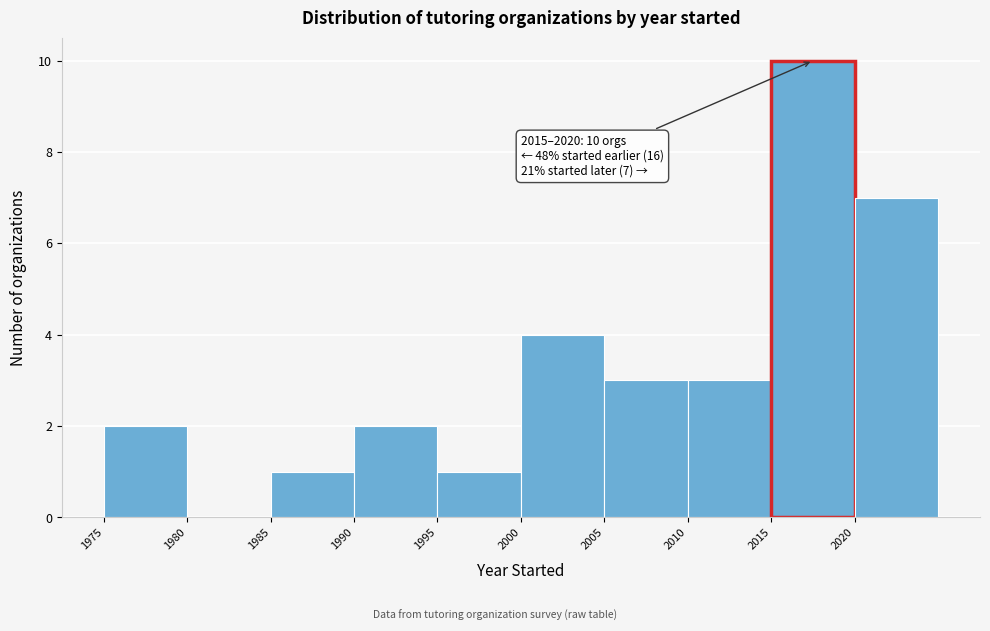

Which range on the x-axis has the tallest bar?

2015 to 2020